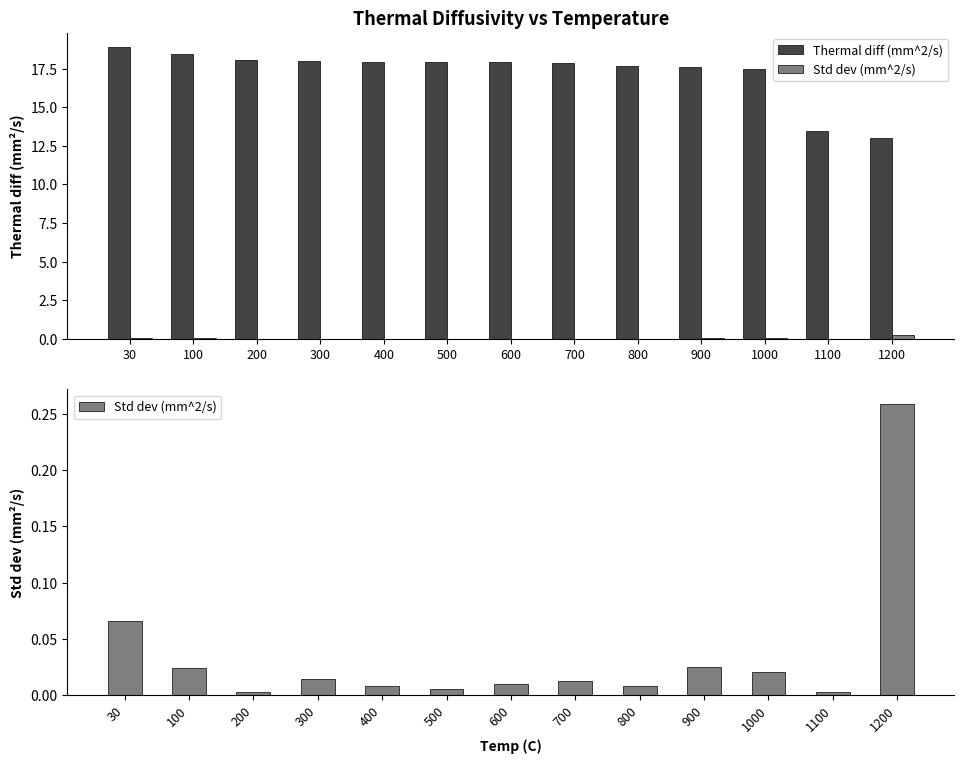

At 300, list the series in order from largest to smallest.

Thermal diff (mm^2/s), Std dev (mm^2/s)